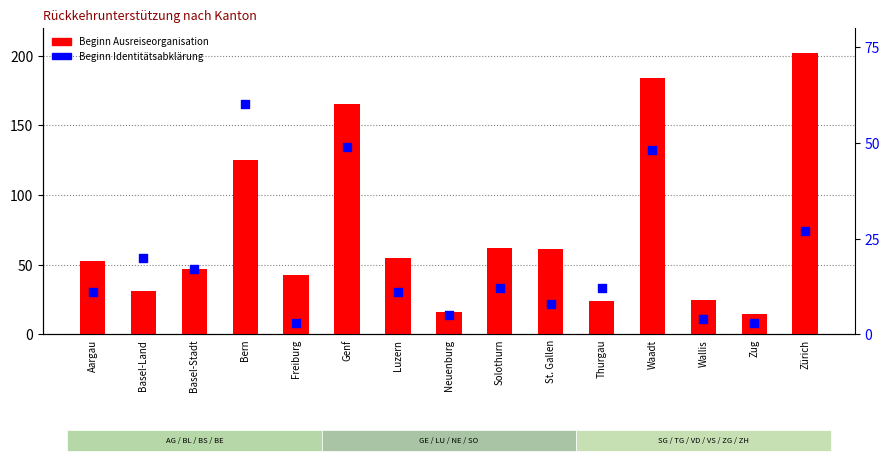

What are all the series names shown in the legend?

Beginn Ausreiseorganisation, Beginn Identitätsabklärung